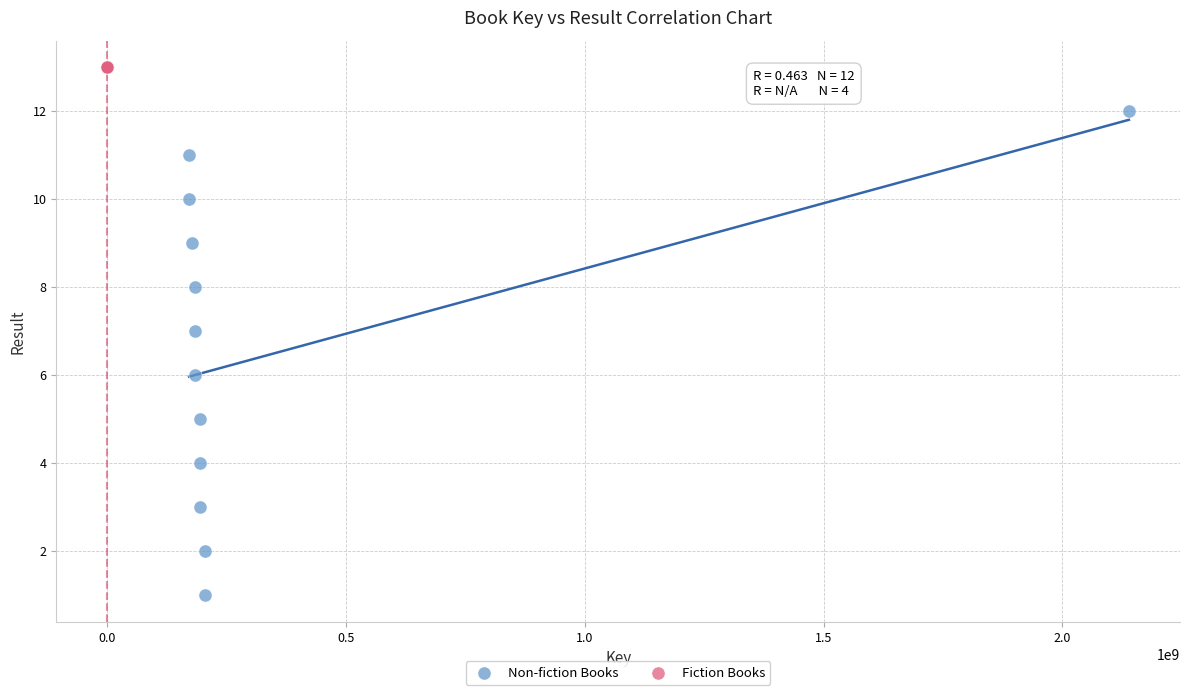

Which series contains the lowest Y value?

Non-fiction Books